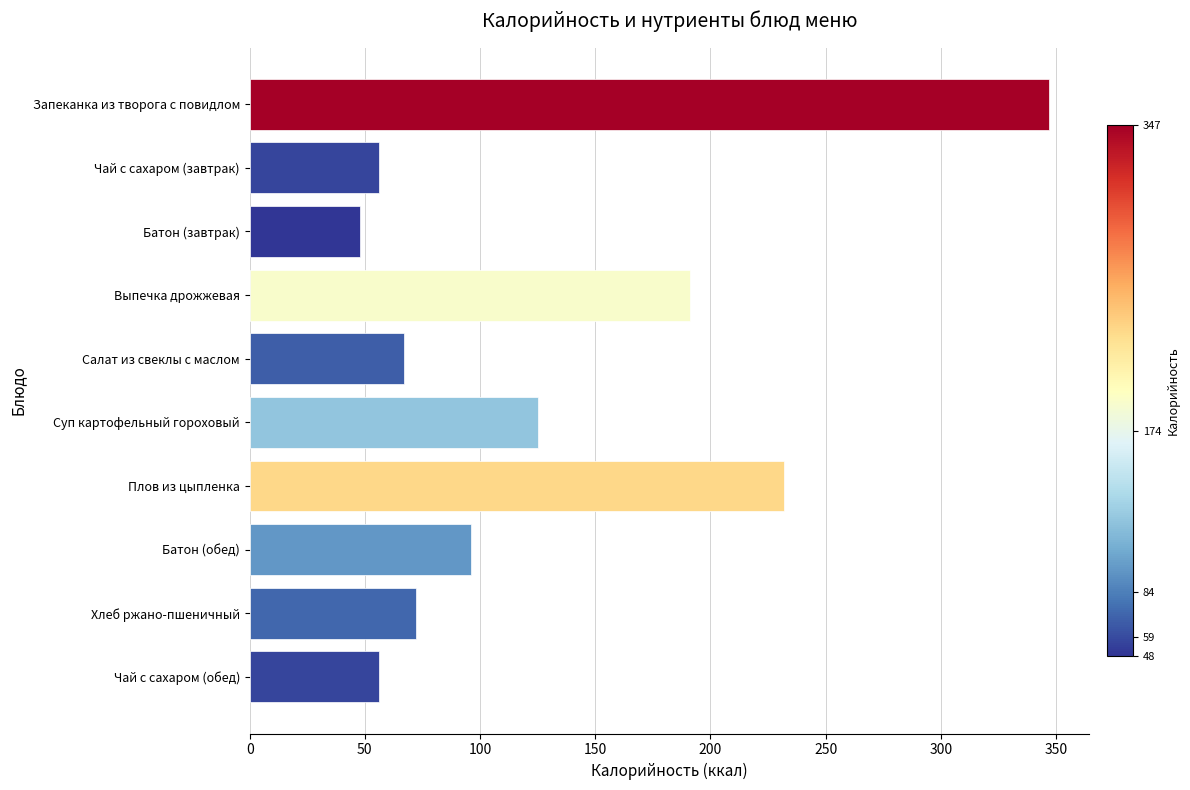

Reading top to bottom, extract all data points from this chart.

347	56	48	191	67	125	232	96	72	56